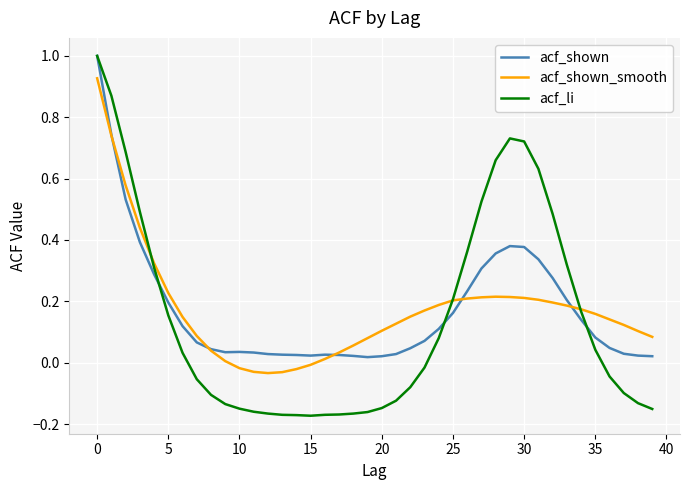

Which series has the widest spread of values?

acf_li